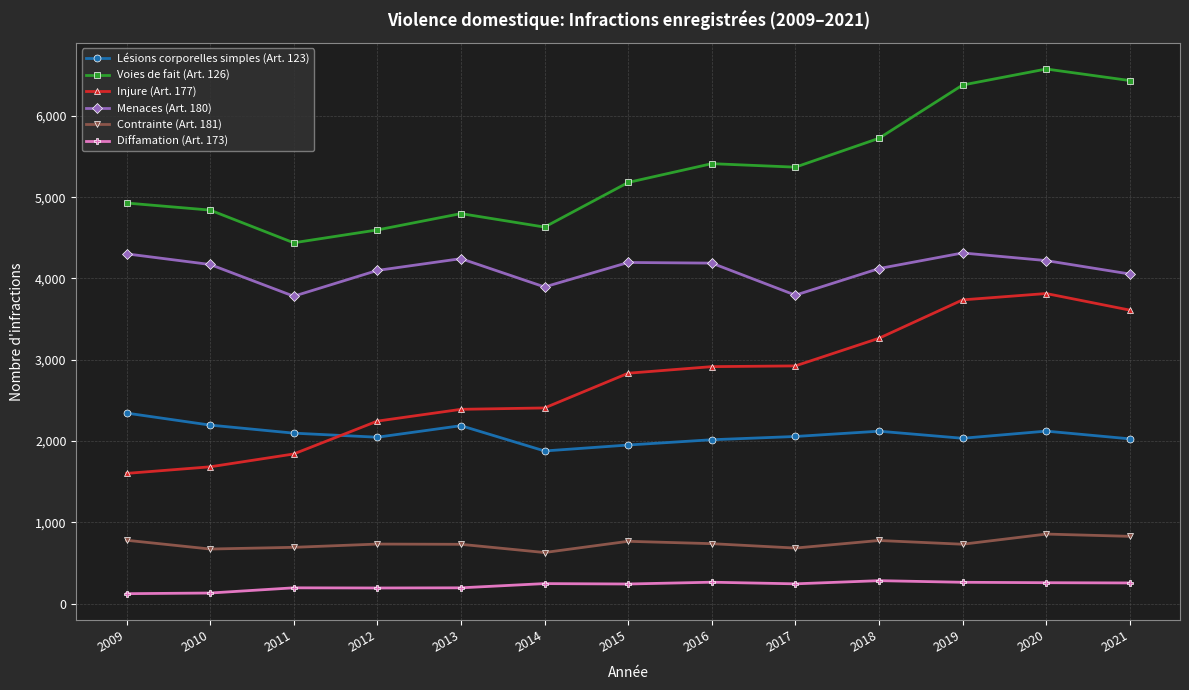

The value of Lésions corporelles simples (Art. 123) at 2014 is 1879. True or false?

True